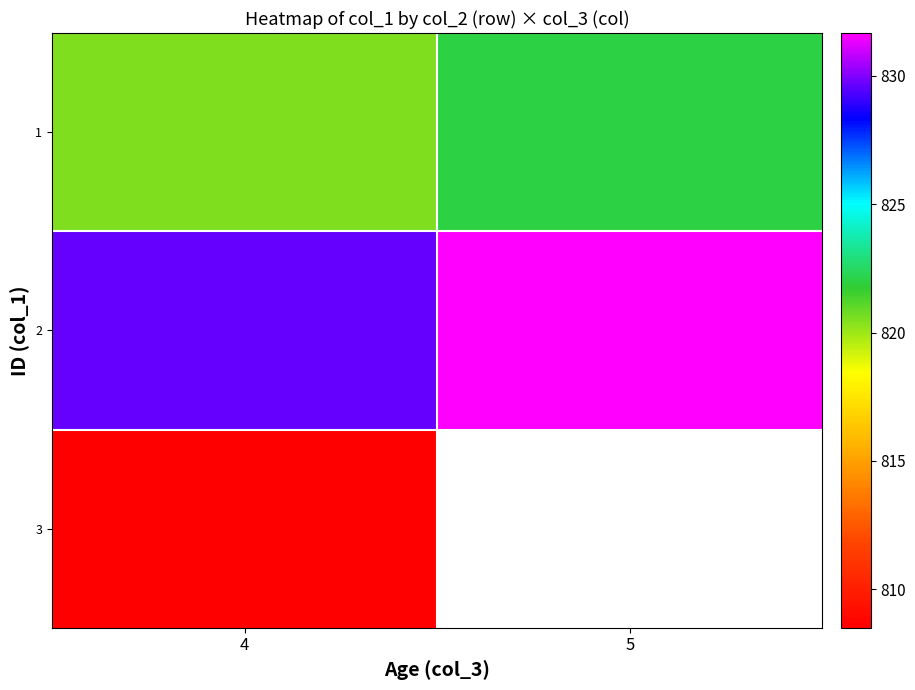

What is the total value across all series at 4?

2458.6